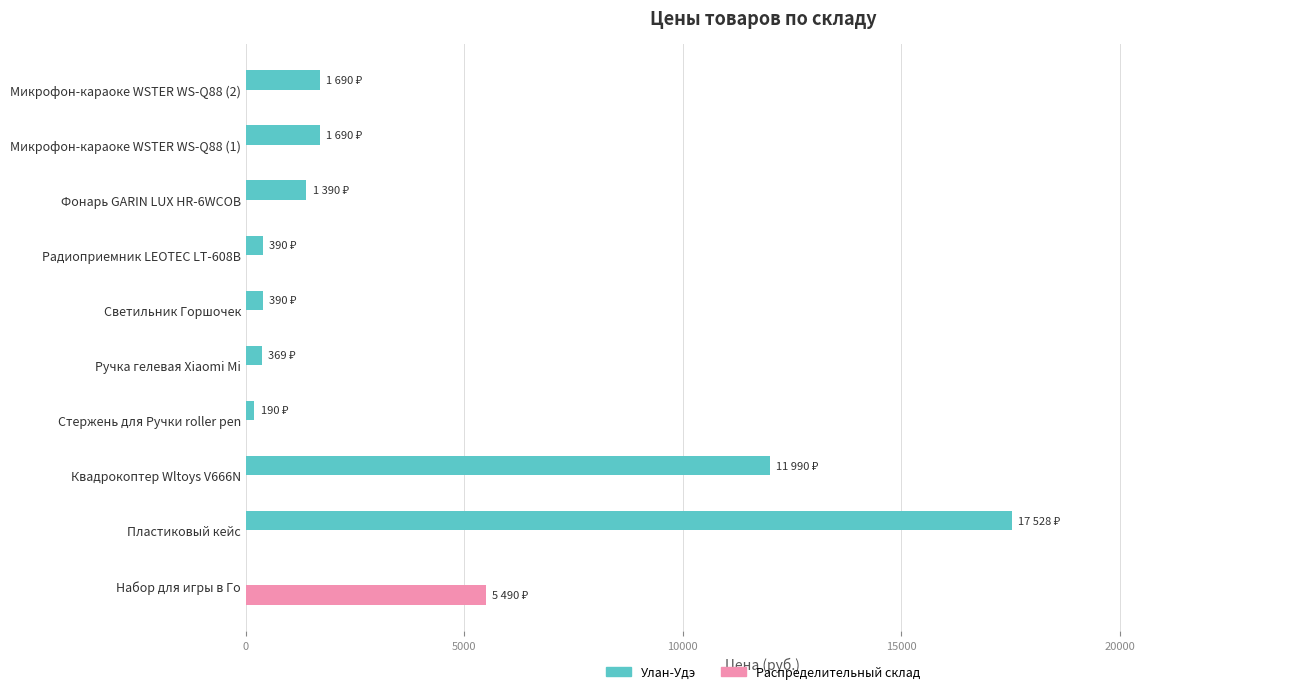

What is the highest value of the Улан-Удэ series?

17528